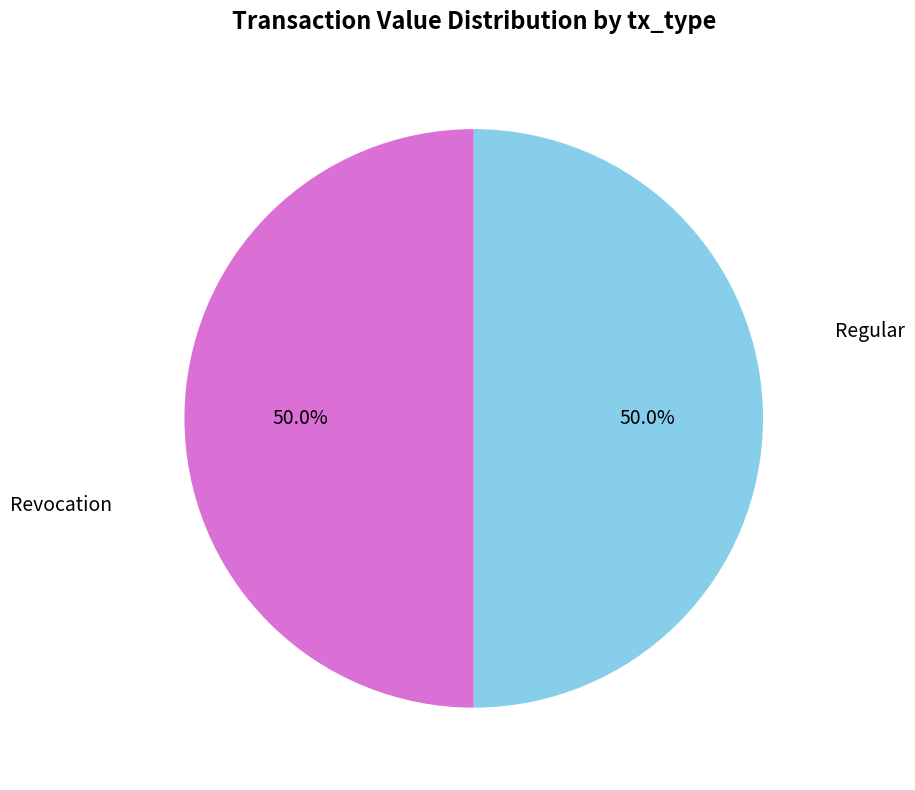

Count the number of slices in the pie.

2